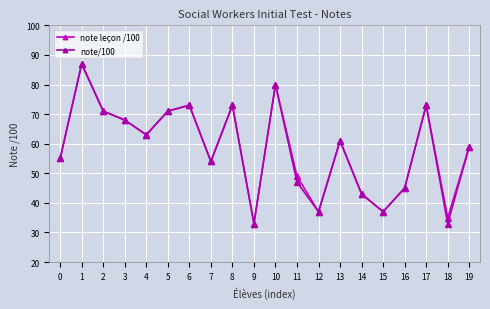

What is the maximum value for note leçon /100?

87